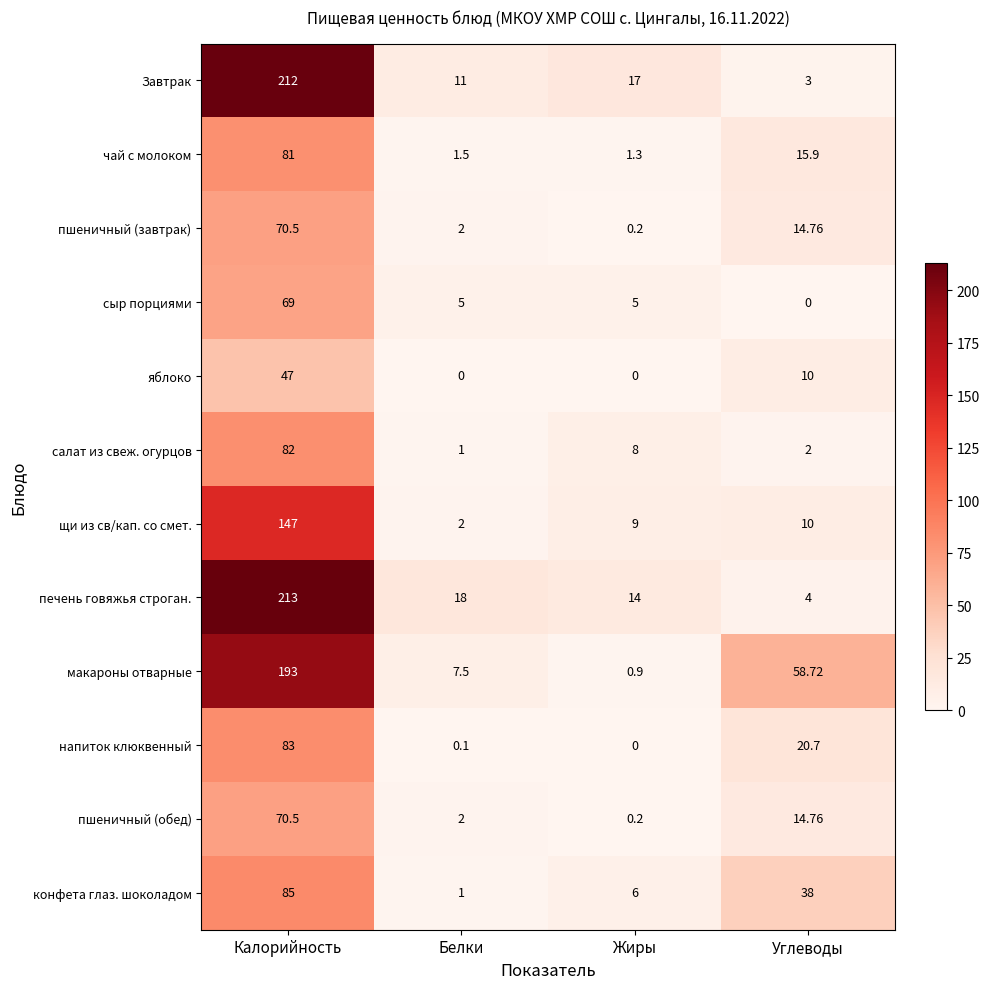

At which label does чай с молоком reach its minimum?

Жиры